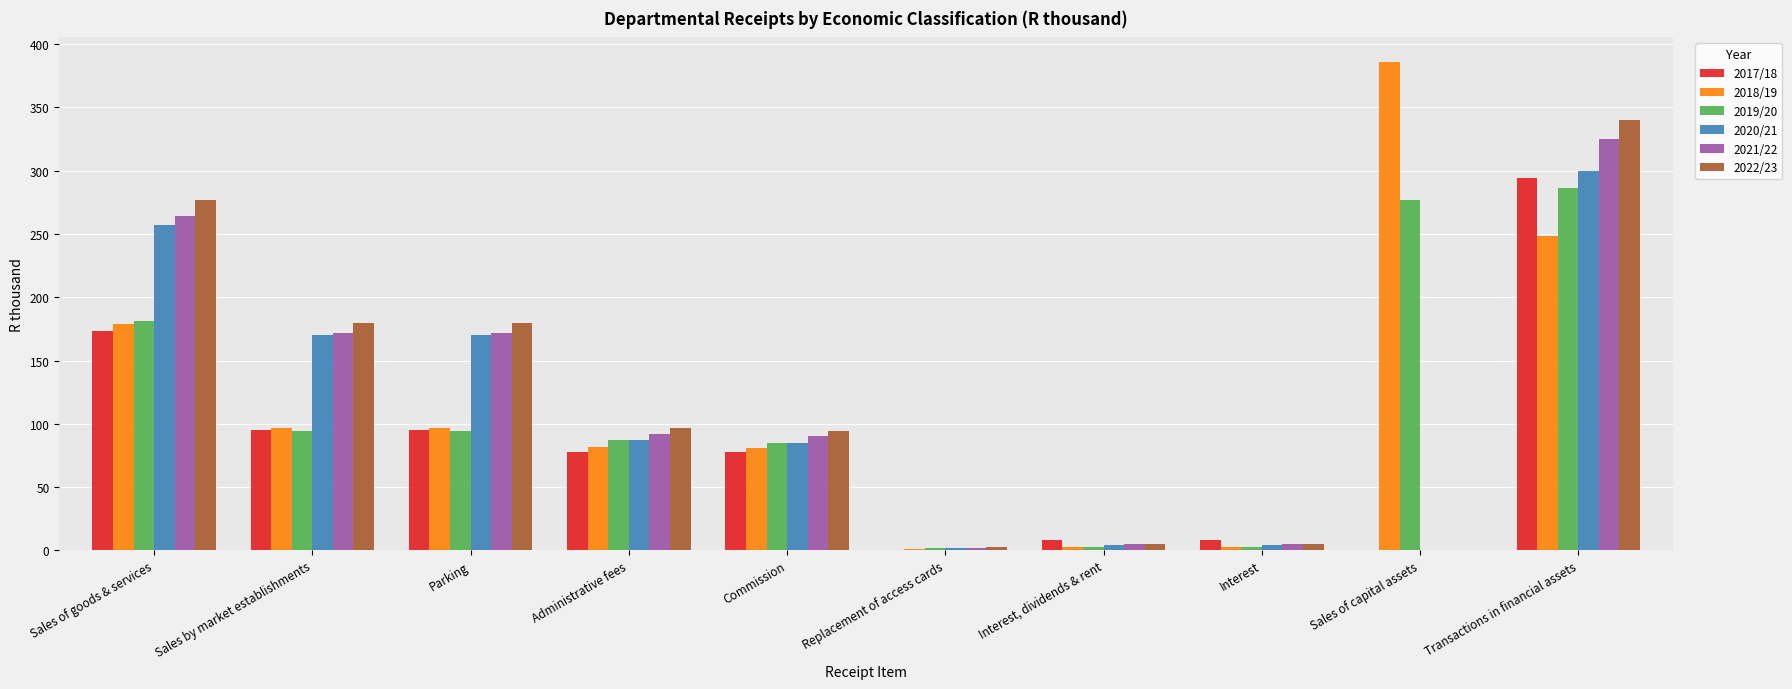

What is the highest value of the 2020/21 series?

300